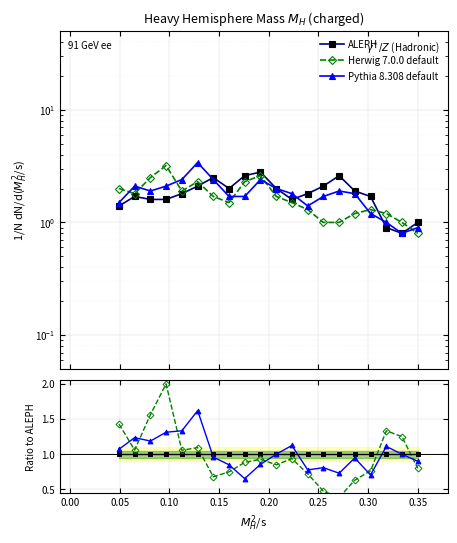

Reading left to right, extract all data points from this chart.

ALEPH: 1.0	1.0	1.0	1.0	1.0	1.0	1.0	1.0	1.0	1.0	1.0	1.0	1.0	1.0	1.0	1.0	1.0	1.0	1.0	1.0
Herwig 7.0.0 default: 1.4	1.1	1.6	2.0	1.1	1.1	0.7	0.8	0.9	0.9	0.8	0.9	0.7	0.5	0.4	0.6	0.8	1.3	1.2	0.8
Pythia 8.308 default: 1.1	1.2	1.2	1.3	1.3	1.6	1.0	0.8	0.7	0.9	1.0	1.1	0.8	0.8	0.7	0.9	0.7	1.1	1.0	0.9